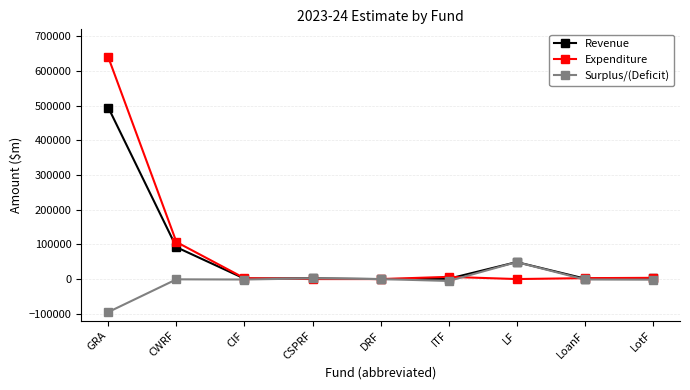

What is the spread (max minus min) of values at CWRF?

107575